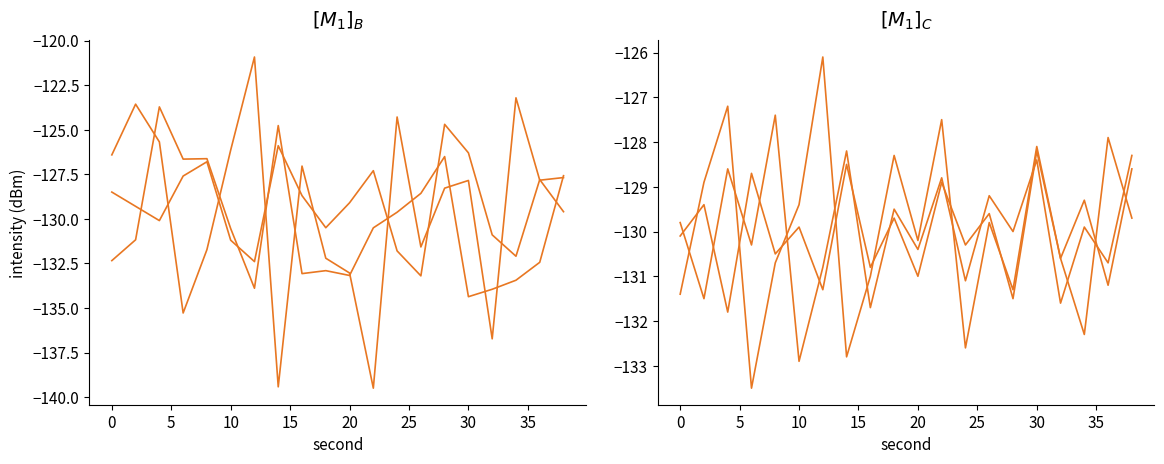

Does the chart display data point markers on the line(s)?

No